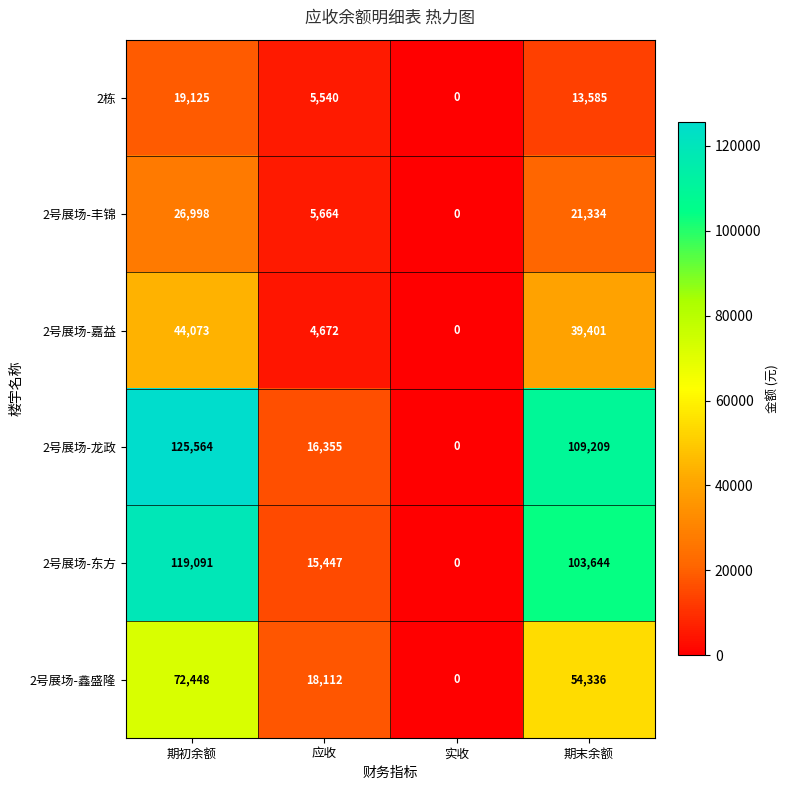

What is the sum of all 2号展场-东方 values?

238182